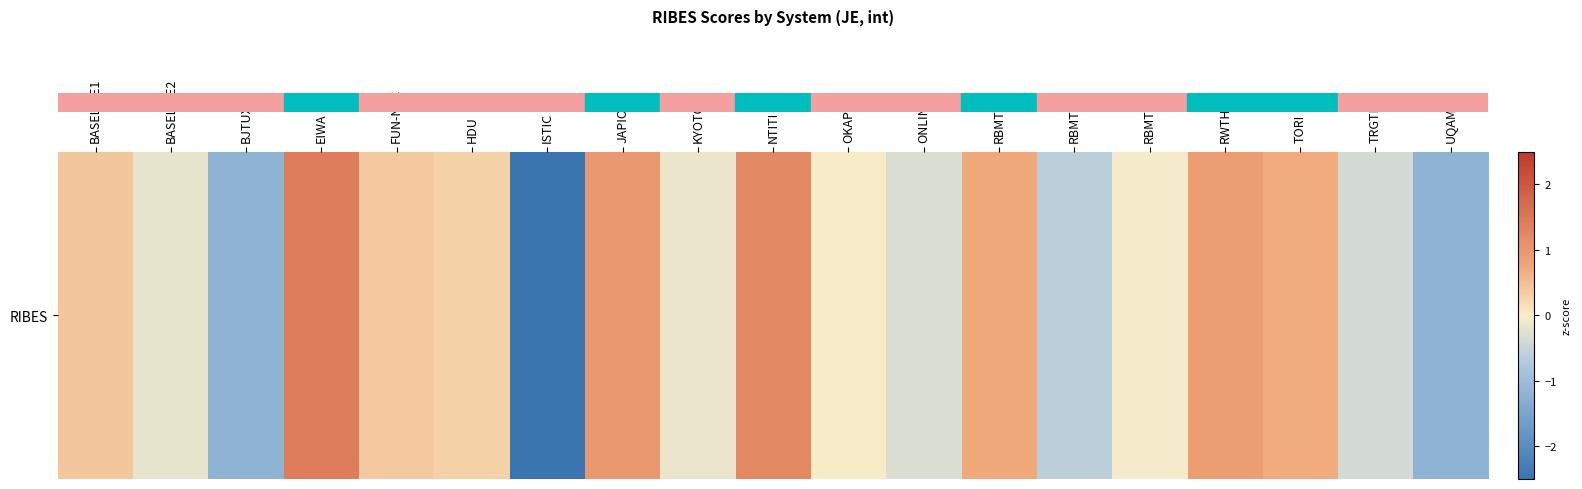

Count the number of data series in this chart.

1